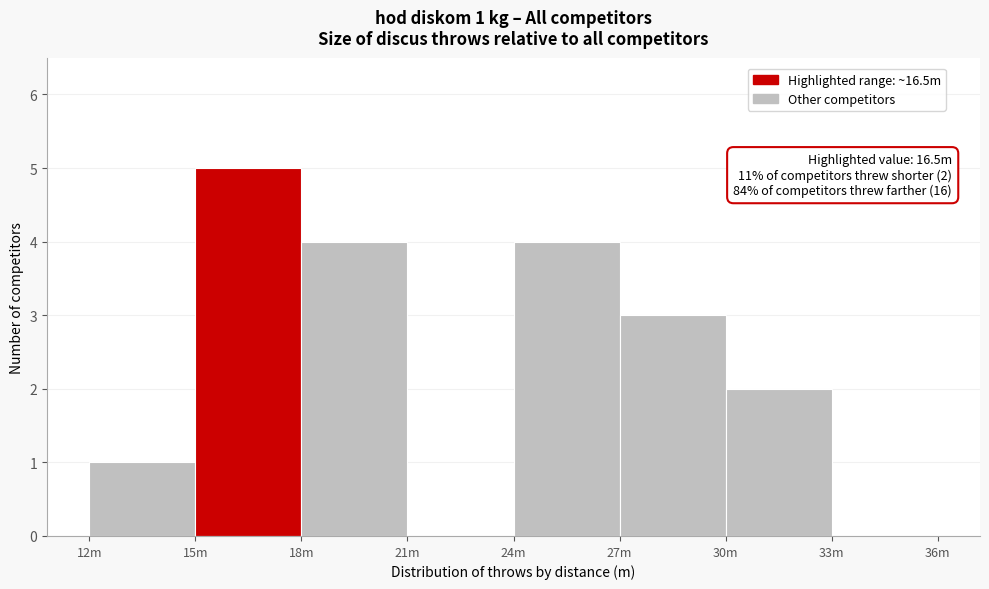

Reading right to left, what are all the values shown in this chart?

33m=0	30m=2	27m=3	24m=4	21m=0	18m=4	15m=5	12m=1